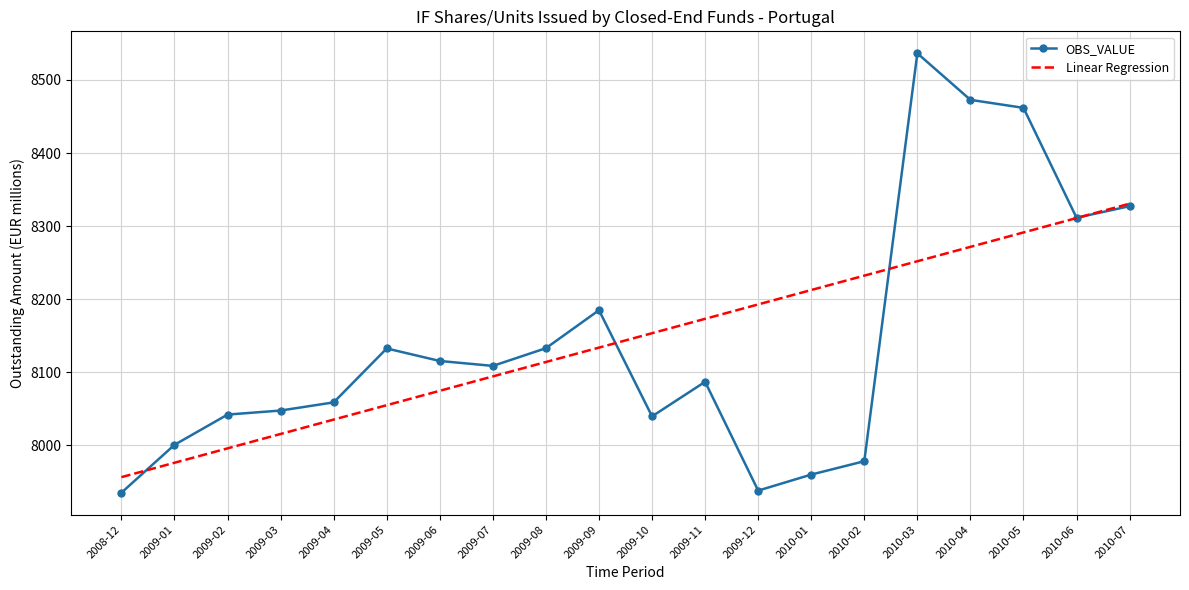

At which category is the sum across all series the highest?

2010-03